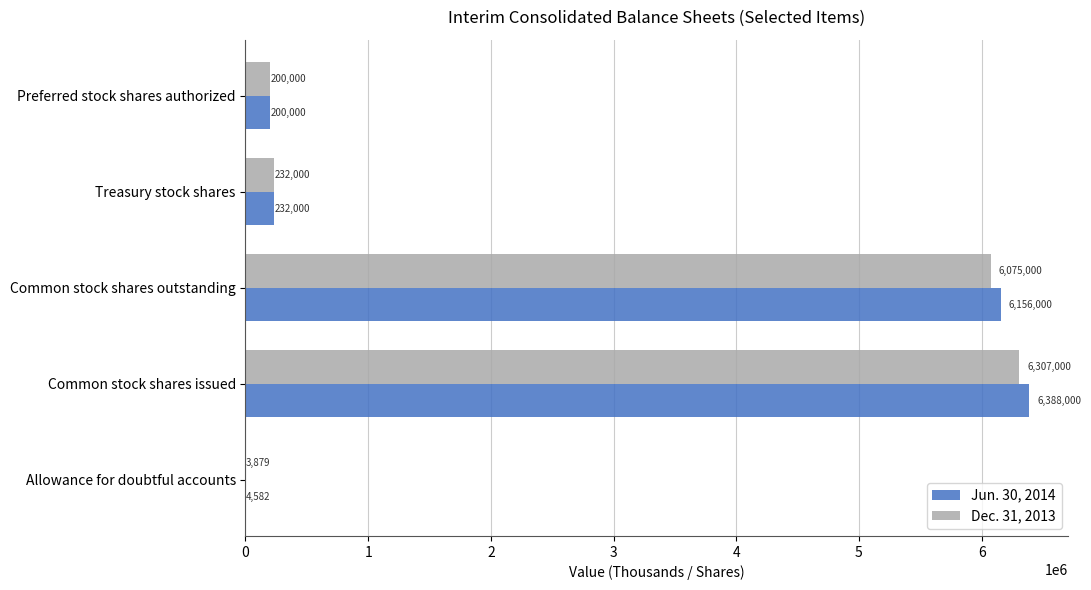

What is the sum of all Dec. 31, 2013 values?

12817879